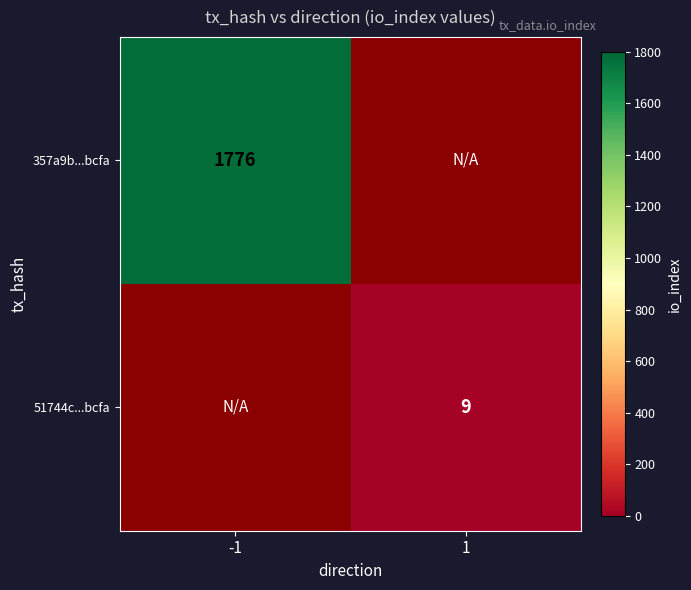

The 51744c...bcfa series shows 14.3 at 1. True or false?

False